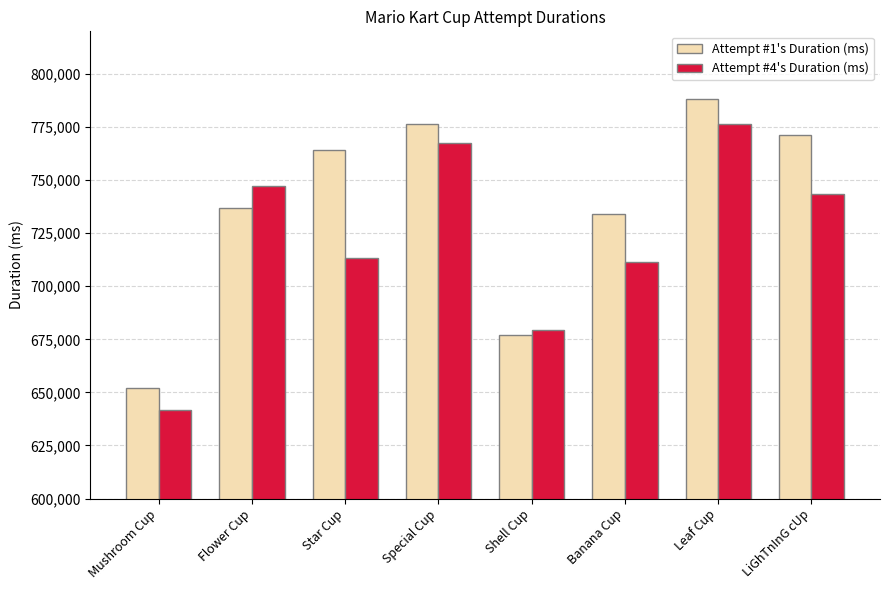

What is the sum of the Attempt #1's Duration (ms) values at Banana Cup and Star Cup?

1497924